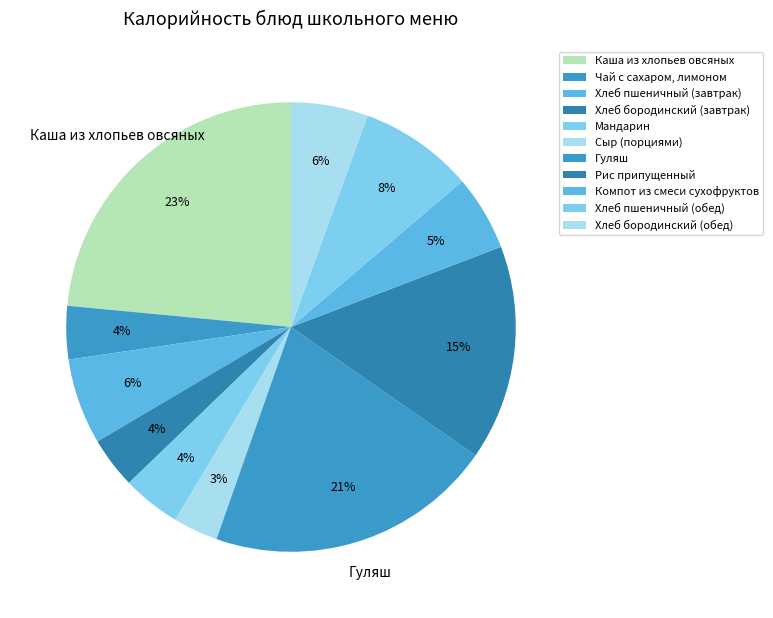

What portion of the pie excludes Гуляш?

79.3%